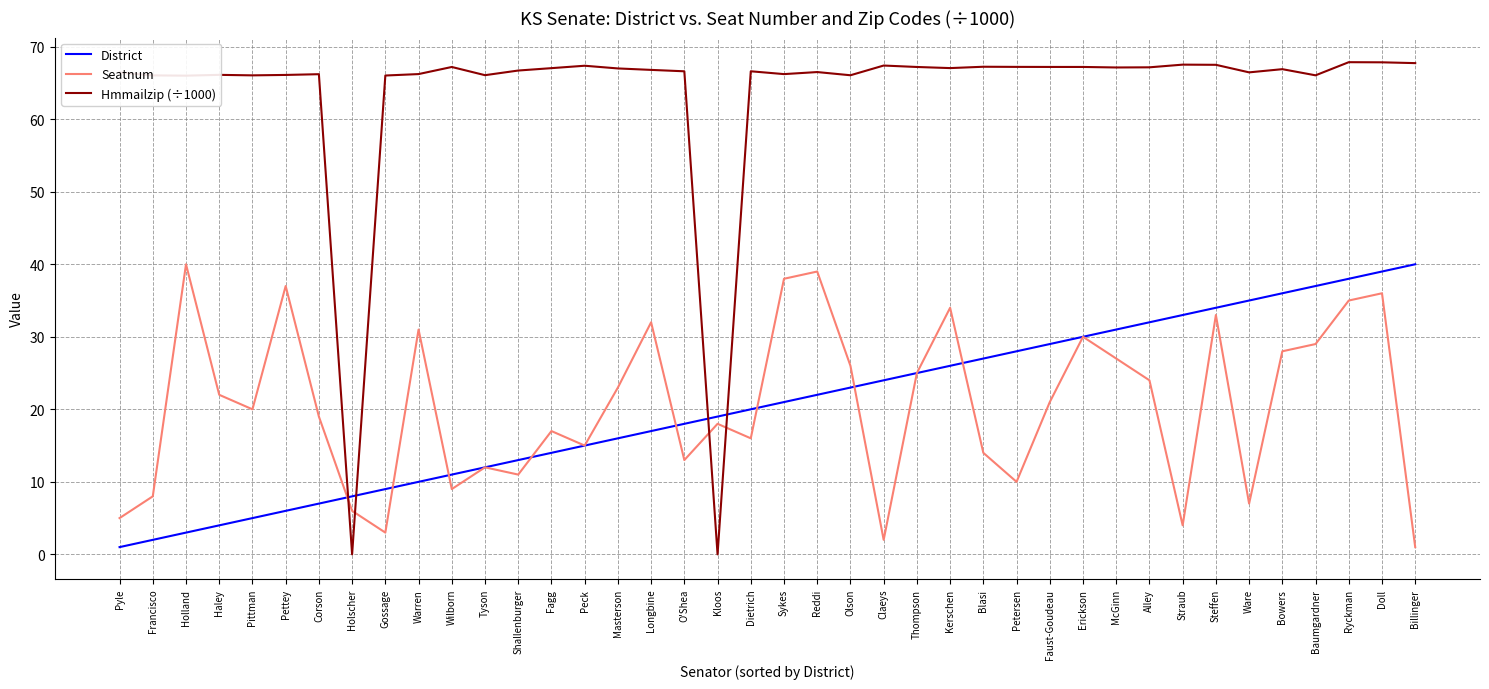

True or false: Hmmailzip (÷1000) and District intersect in this chart.

True